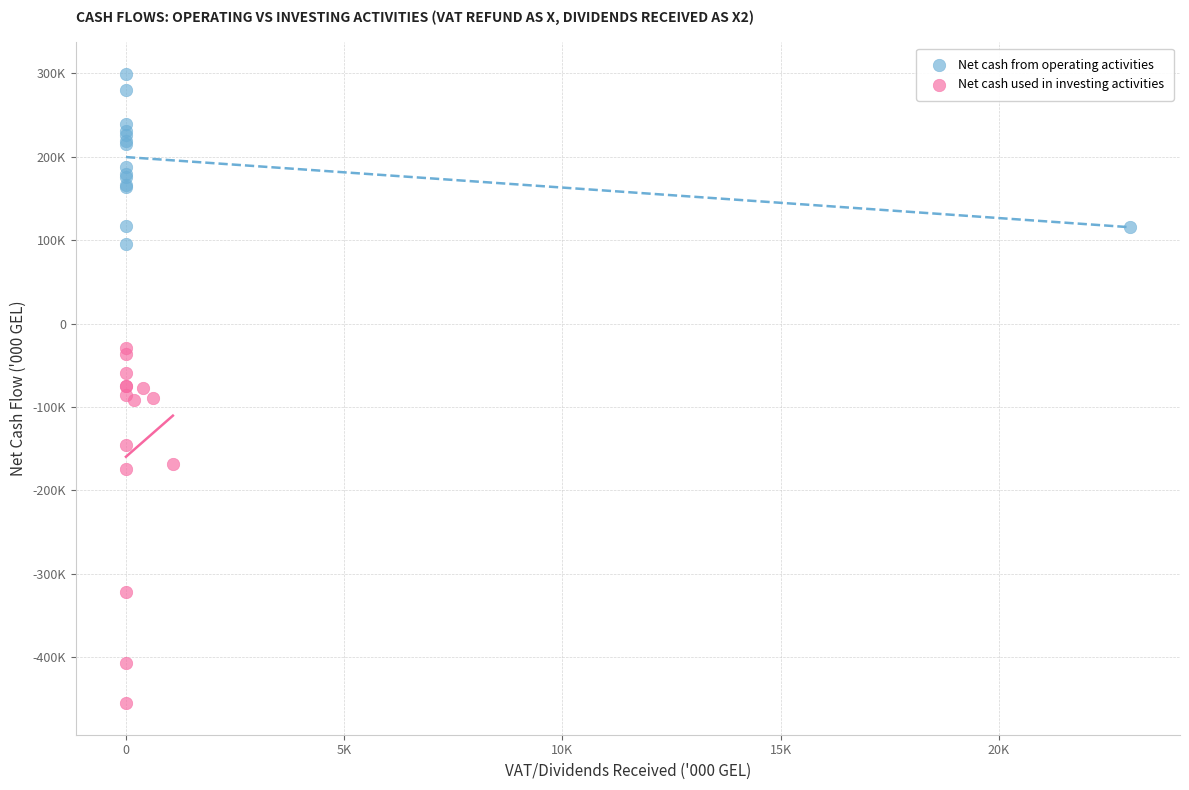

Which series has the widest spread of Y values?

Net cash used in investing activities